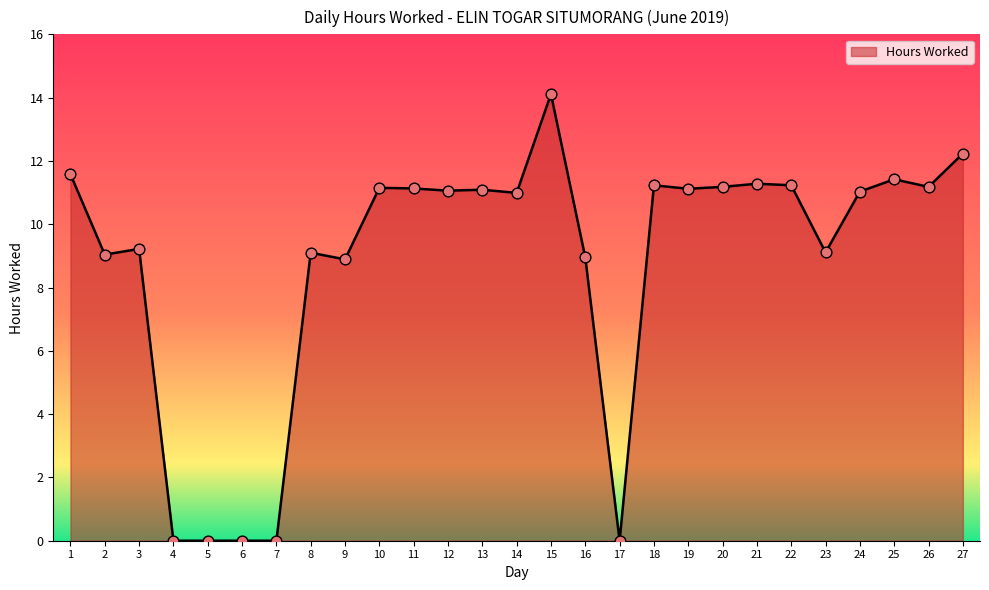

Between 4 and 14, which is larger?

14